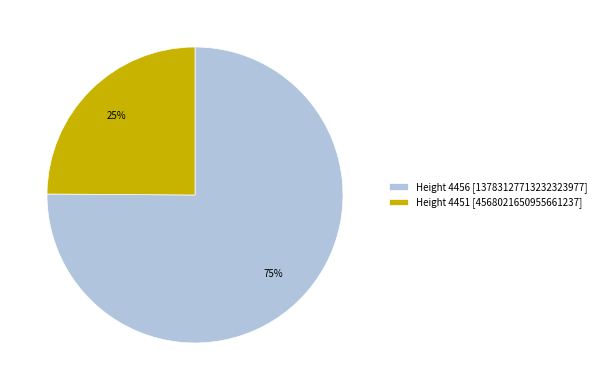

How many segments does this pie chart have?

2